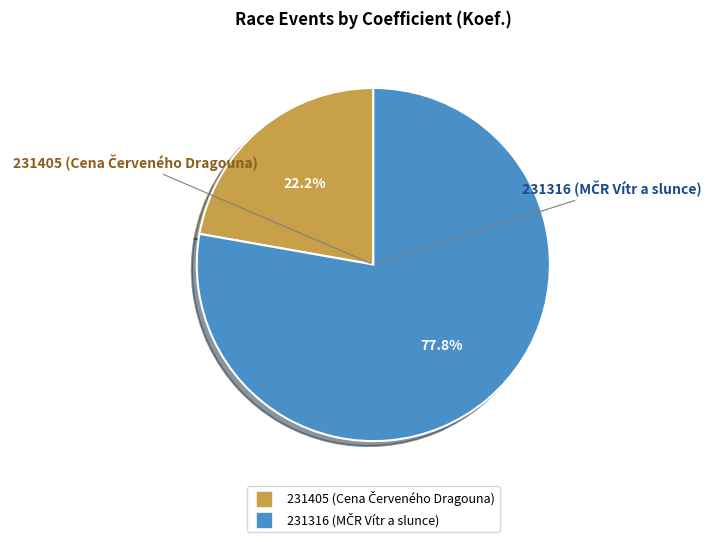

Rank the categories by value from lowest to highest.

231405, 231316